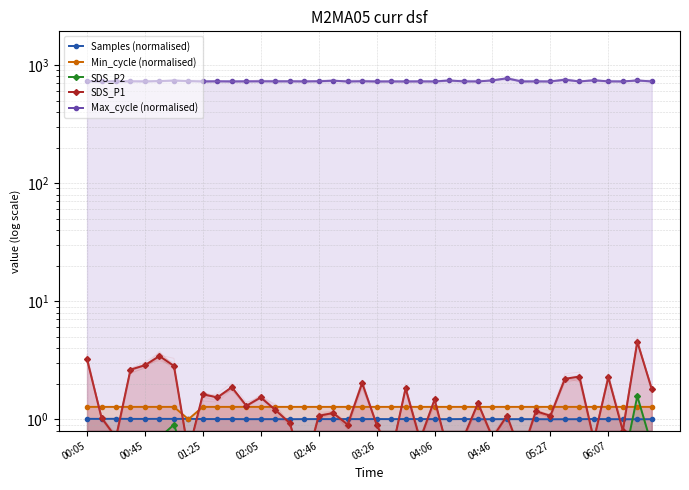

What is the difference between the SDS_P1 values at 16 and 22?

0.8